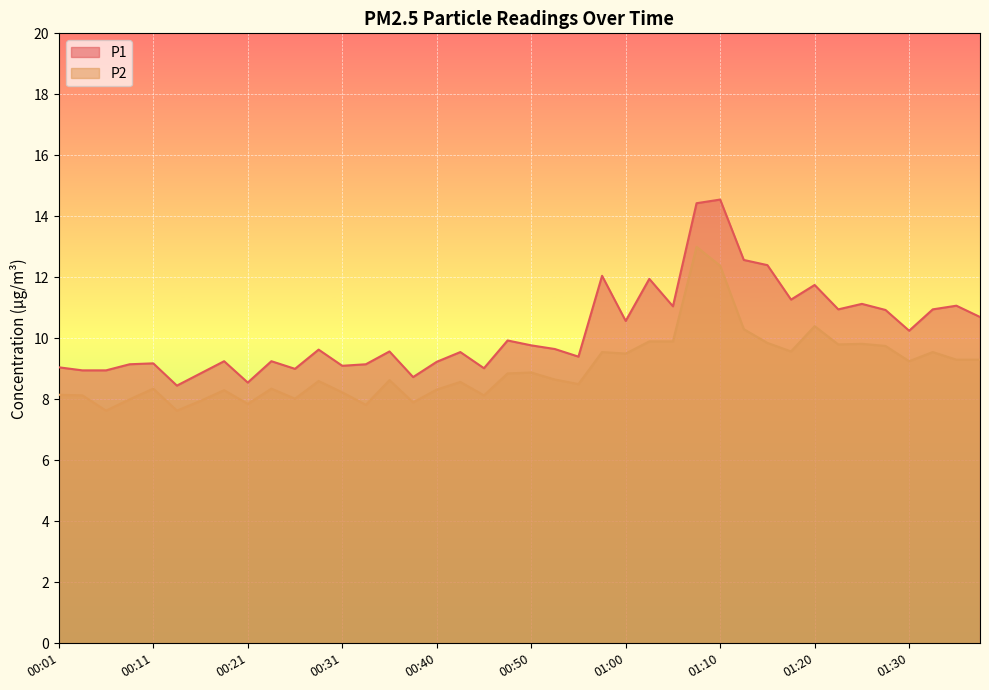

True or false: P1 and P2 cross at least once.

False